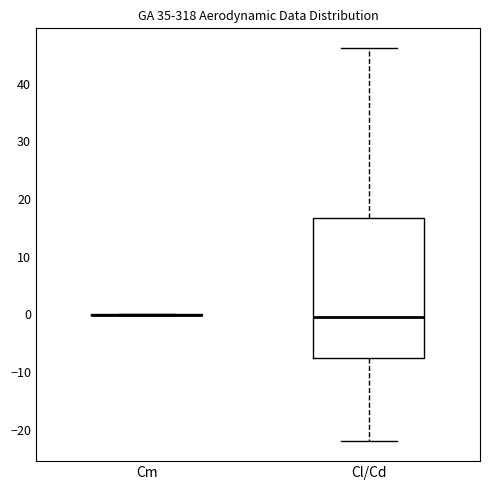

Reading left to right, transcribe this box plot: for each box, give where its median line is, the range the box spans, and where its two whiskers end, as read against the y-axis. The values are not printed on the chart, so give them approximately, as read against the axis.

Cm: box collapsed to a line at 0, whiskers 0 to 0
Cl/Cd: median 0, box -7 to 17, whiskers -22 to 46